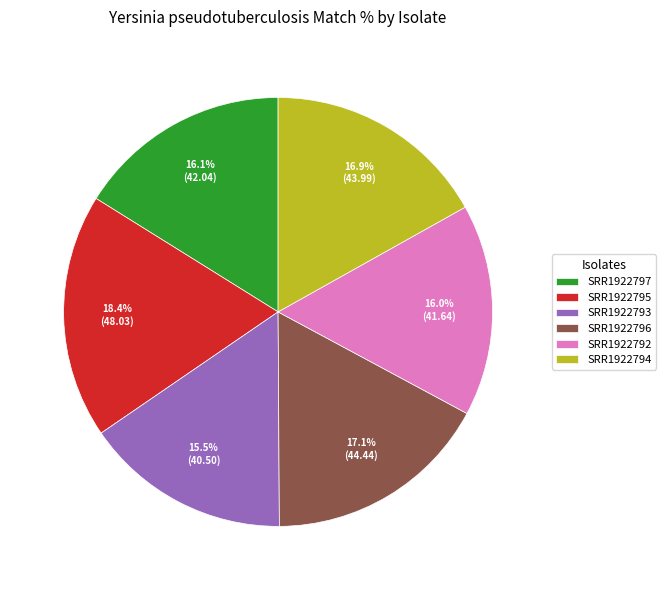

How many slices are in this pie chart?

6